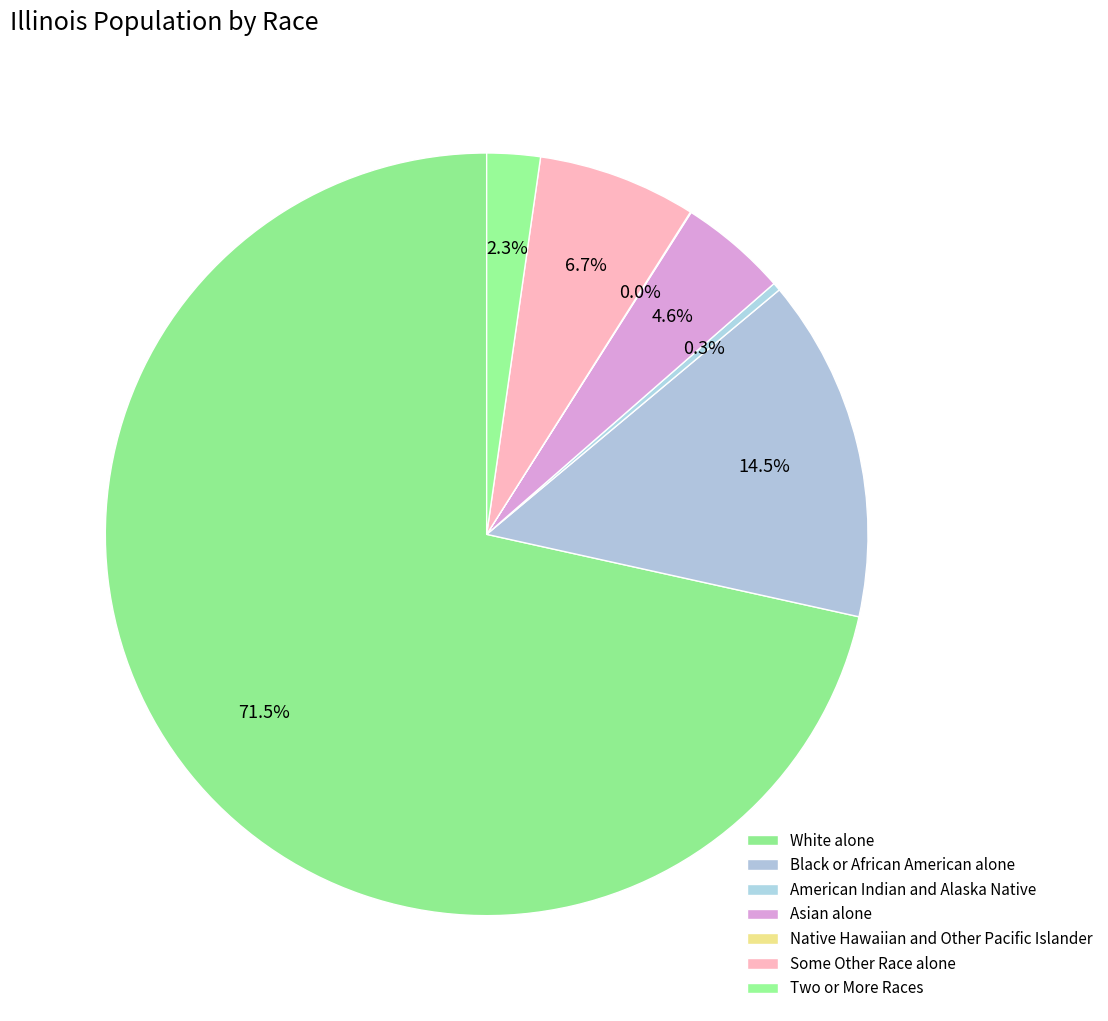

Which category accounts for the majority?

White alone